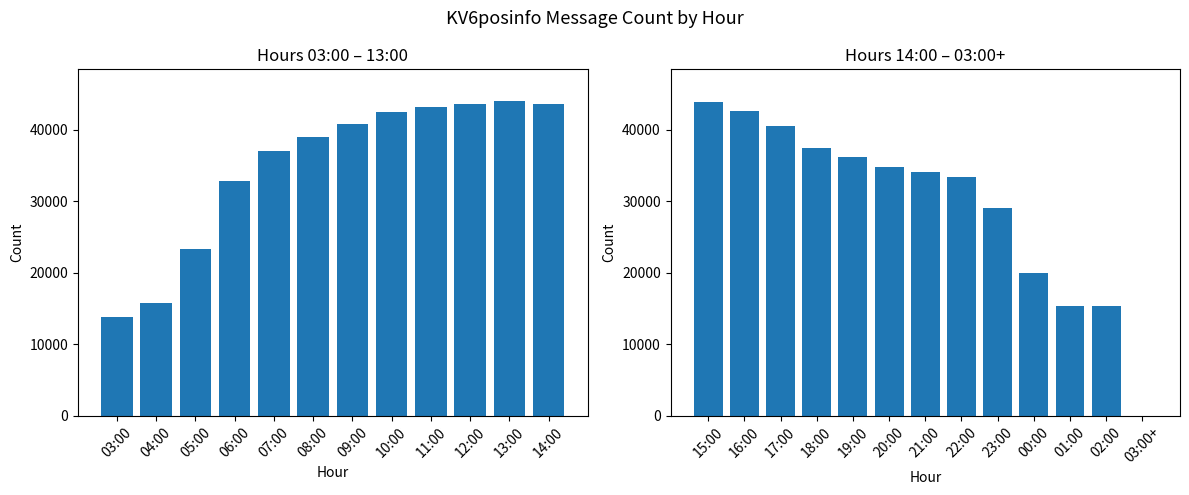

Reading left to right, extract all data points from this chart.

13783	15821	23298	32832	37080	38965	40903	42563	43278	43680	44078	43630	43934	42646	40525	37472	36238	34760	34087	33479	29054	20040	15350	15401	2